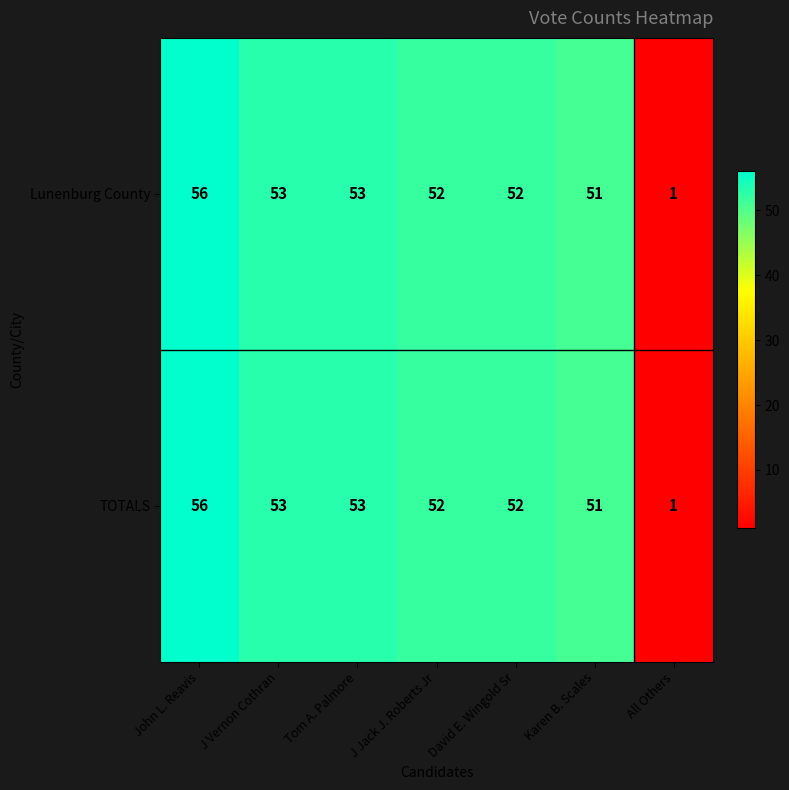

What is the sum of all TOTALS values?

318